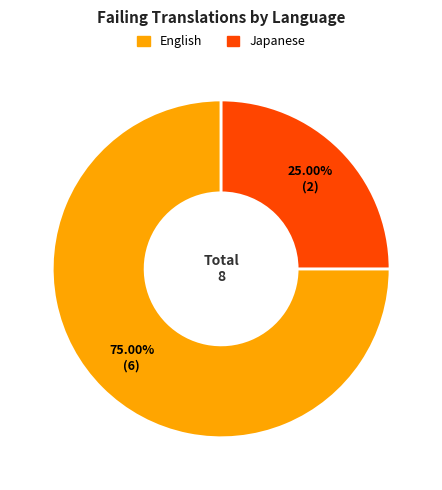

Is there any slice that represents more than half of the pie?

Yes